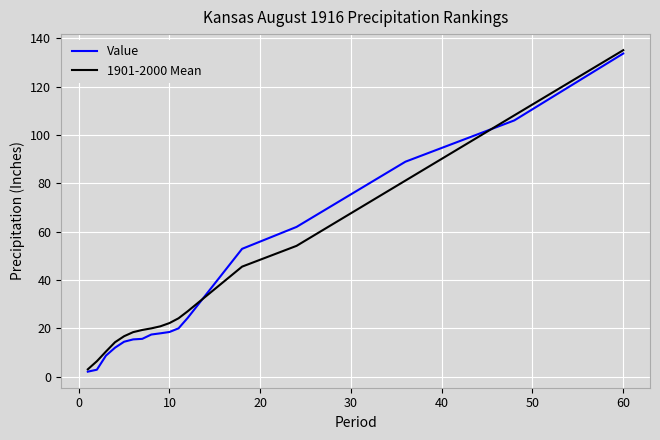

What is the minimum value for 1901-2000 Mean?

3.1